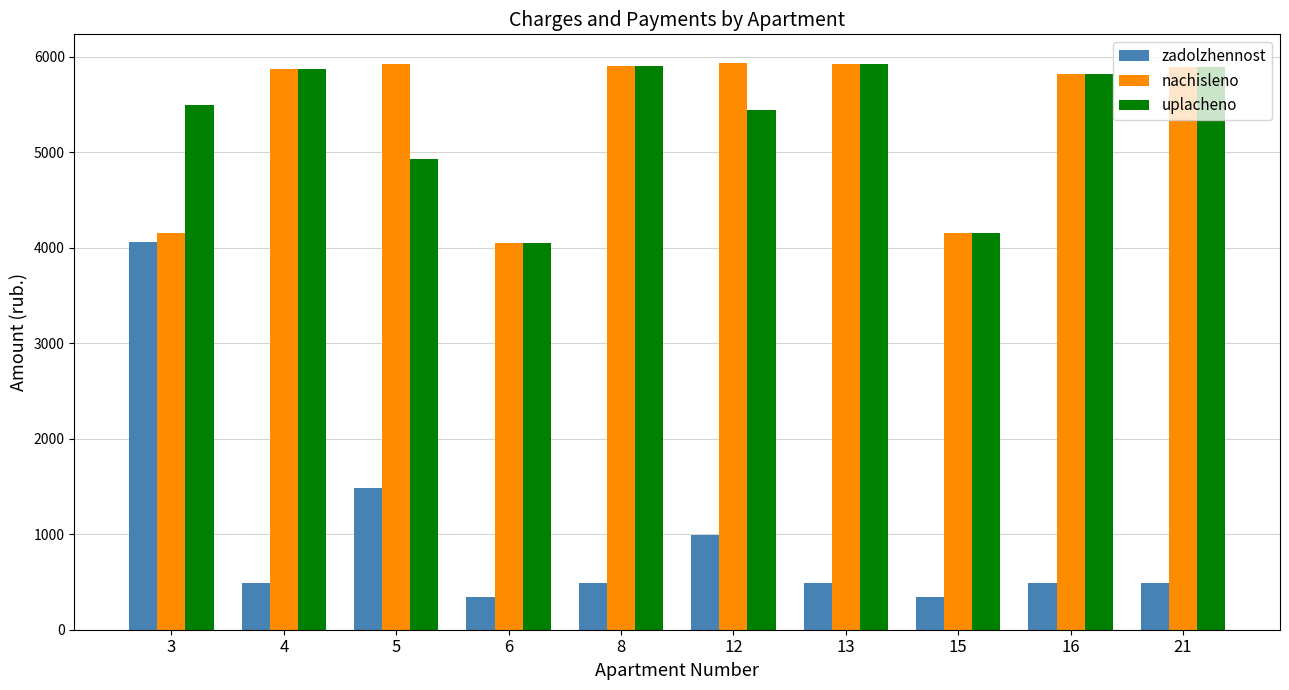

At how many categories does at least one series exceed 4614?

8